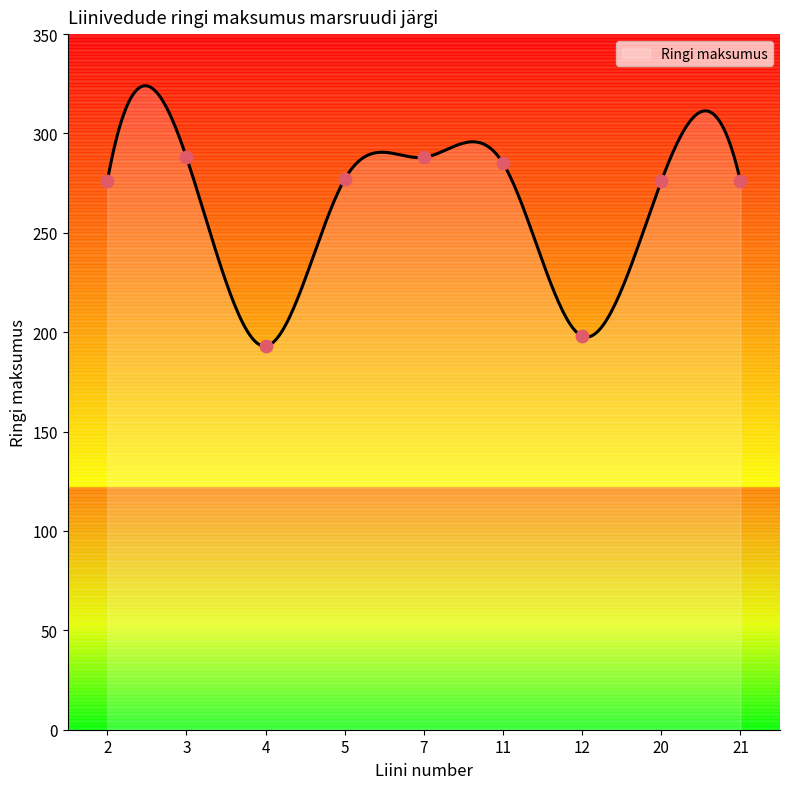

Between 21 and 4, which is larger?

21